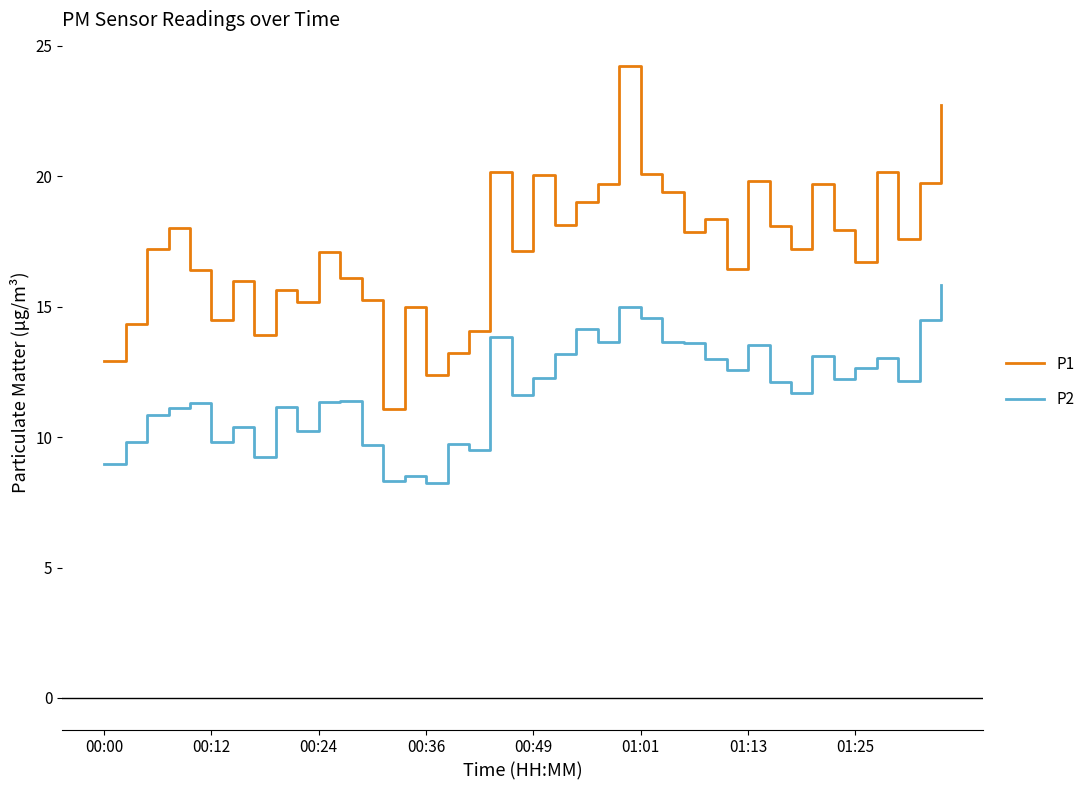

Does the chart have visible grid lines?

No